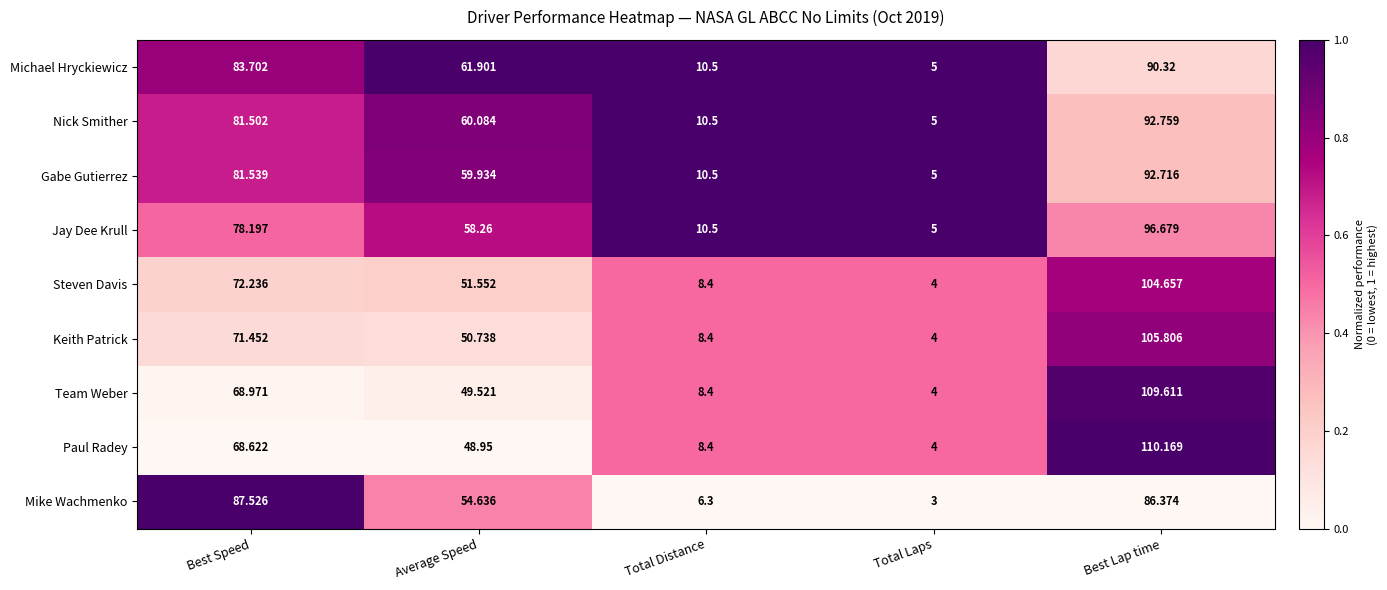

Which series has the largest range (max minus min)?

Paul Radey